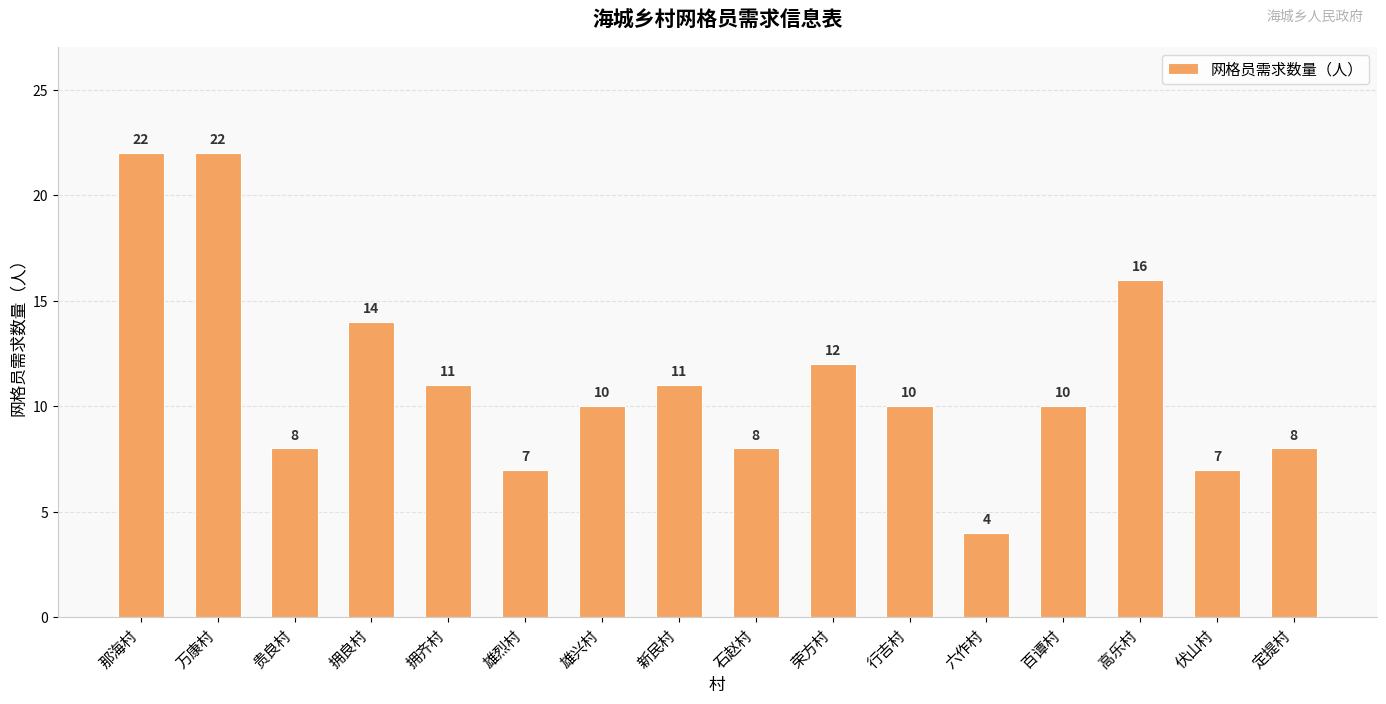

What is the difference between the maximum and second lowest values?

15